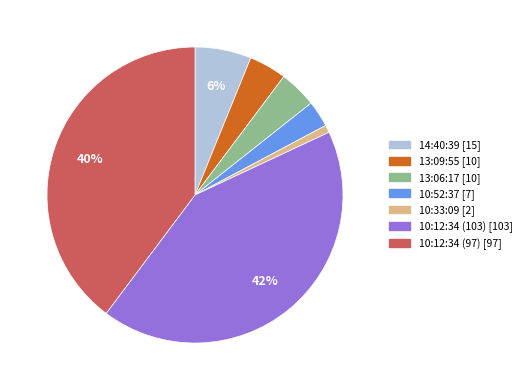

Do 14:40:39 and 10:12:34 (103) together represent more than half of the pie?

No